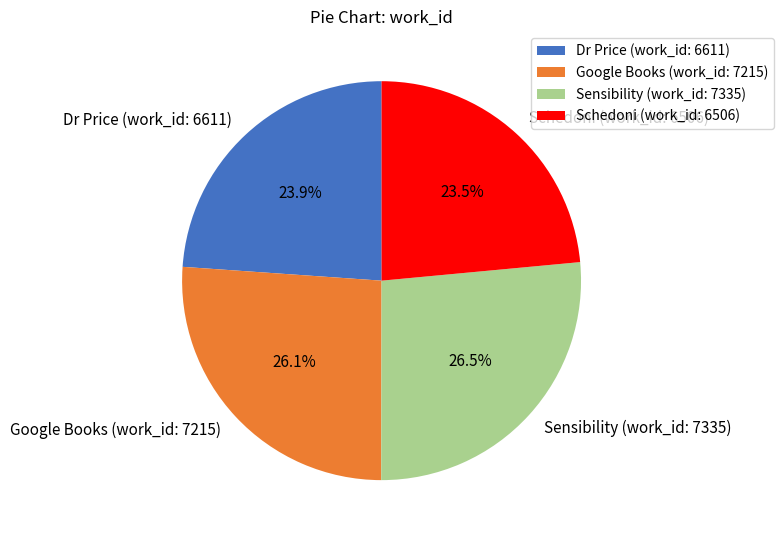

Approximately how many times larger is the value at Schedoni (work_id: 6506) compared to Google Books (work_id: 7215)?

0.9